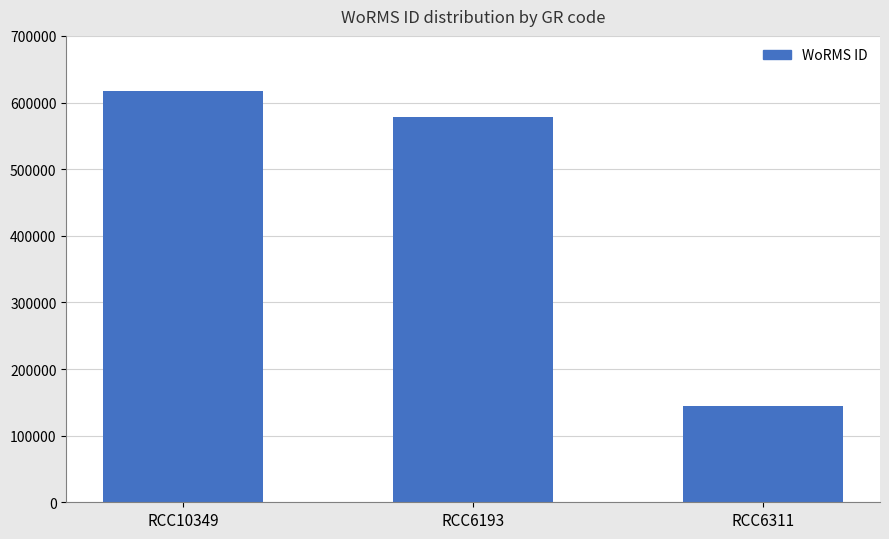

The chart shows a value of 823889 at RCC10349. True or false?

False